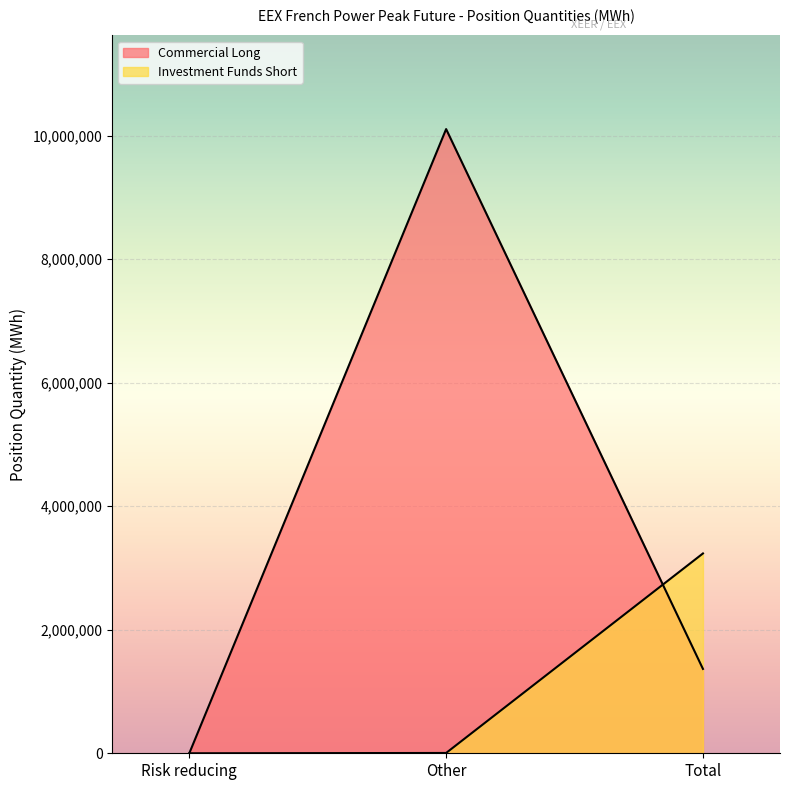

How many values in the Investment Funds Short series are below 5004?

1